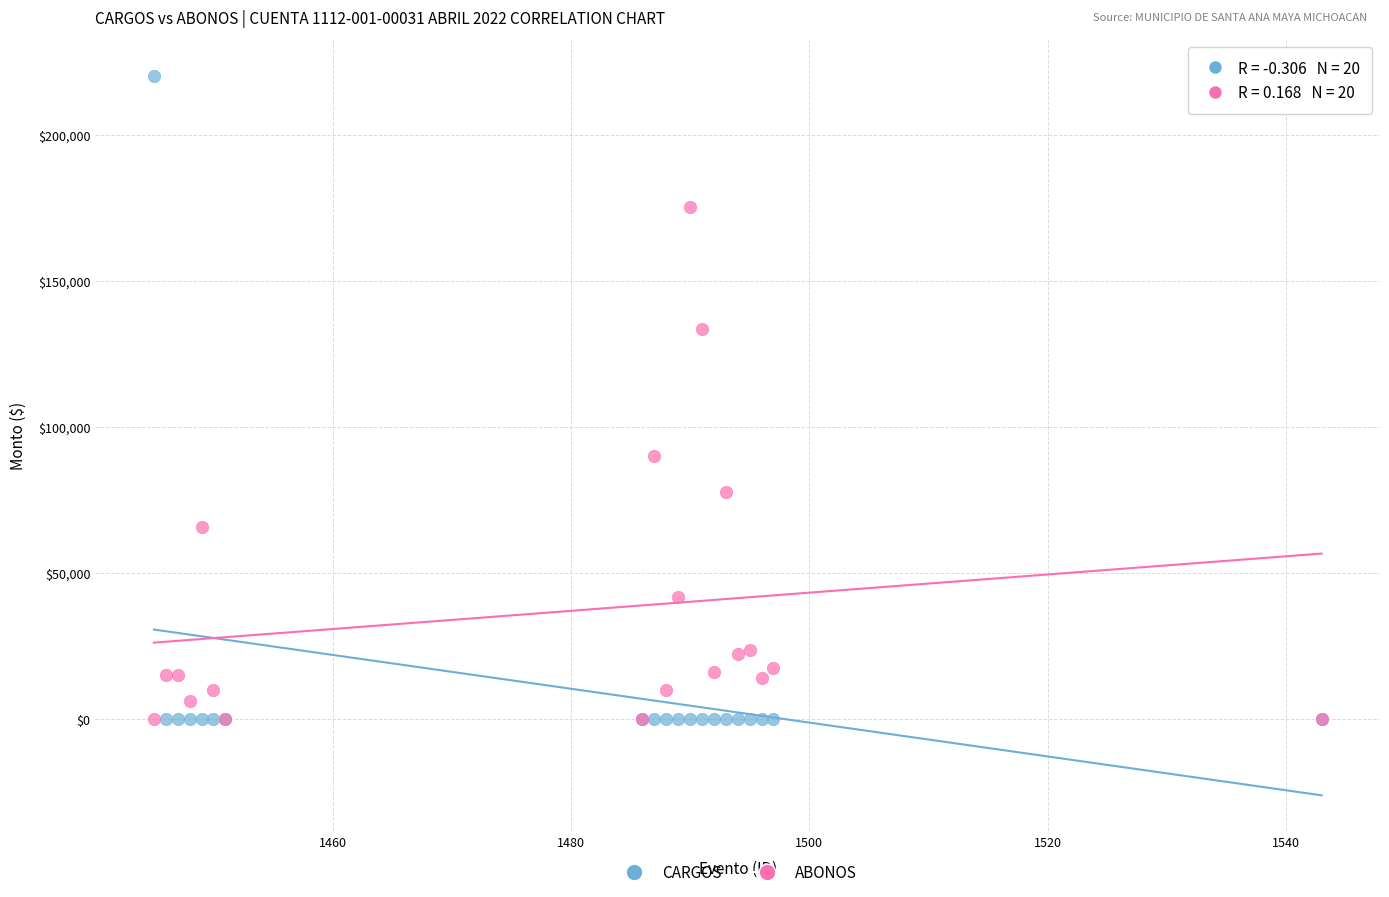

Across all series, what Y value is closest to 110054?

89842.1